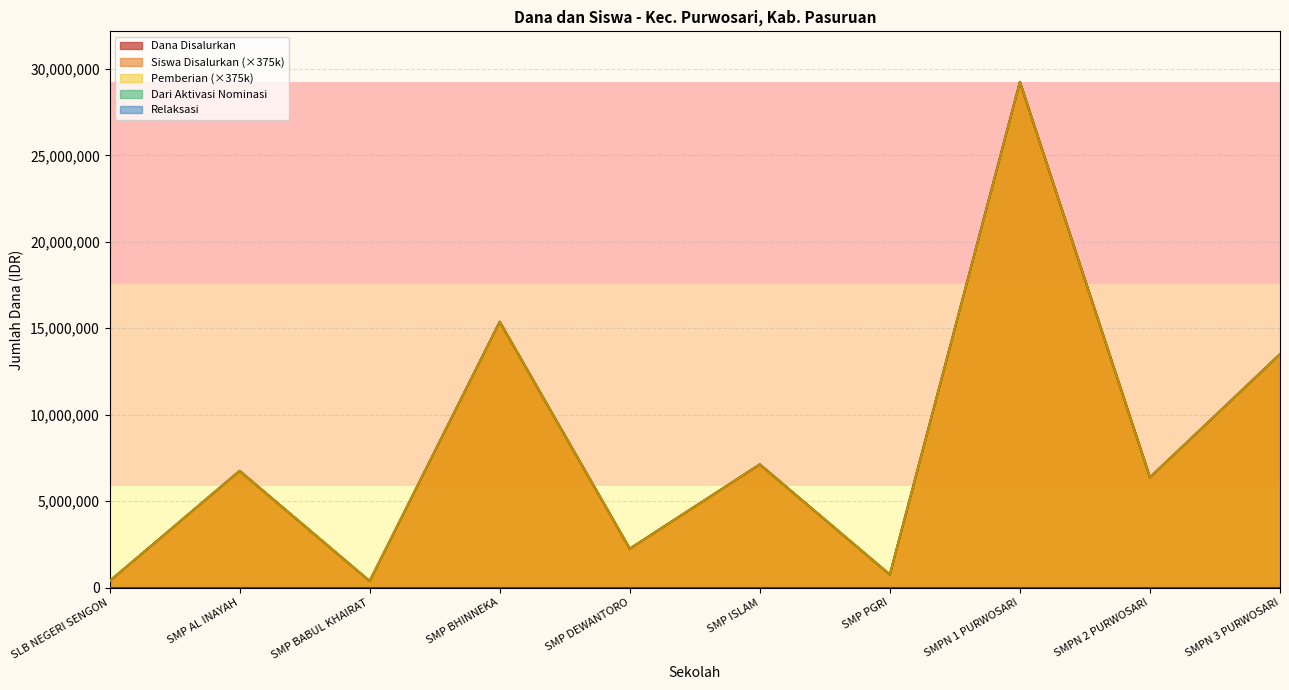

At which category is the sum across all series the highest?

SMPN 1 PURWOSARI